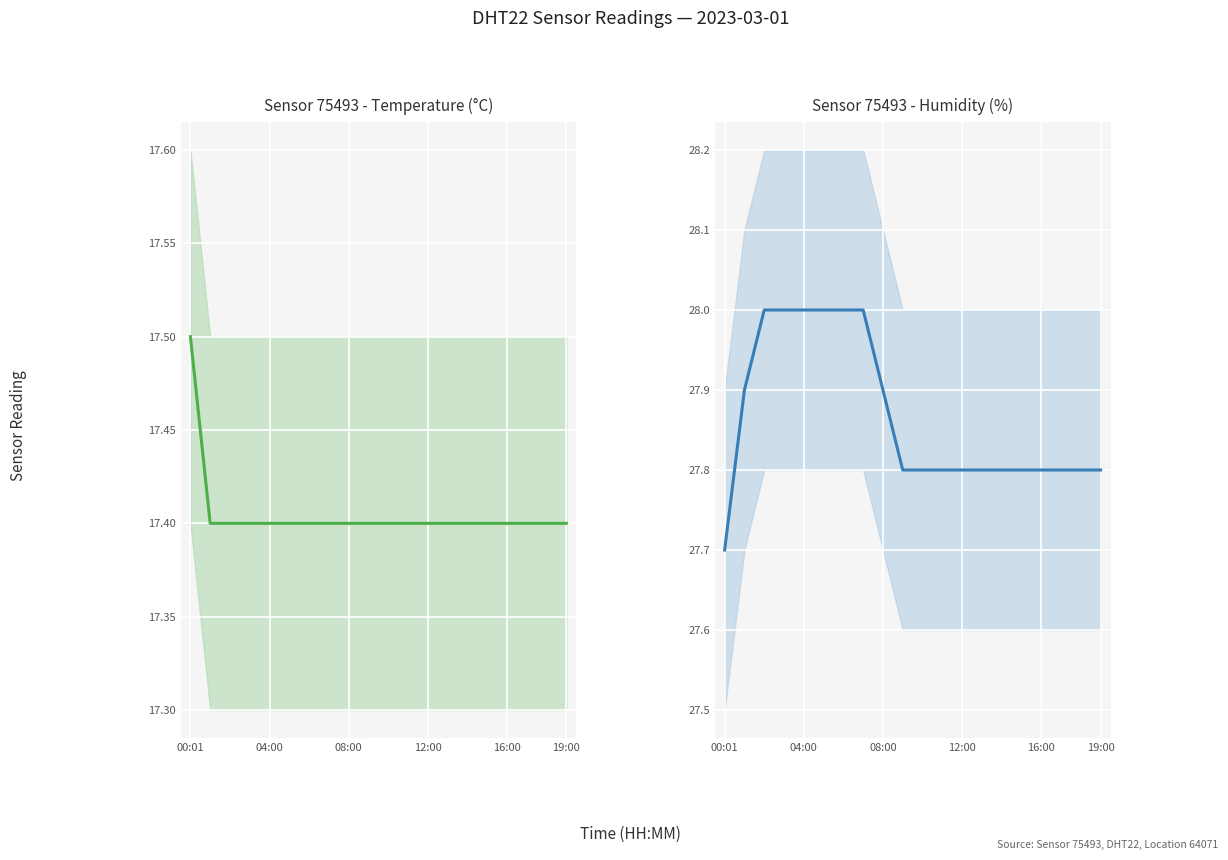

What is the highest value of the temperature series?

17.5